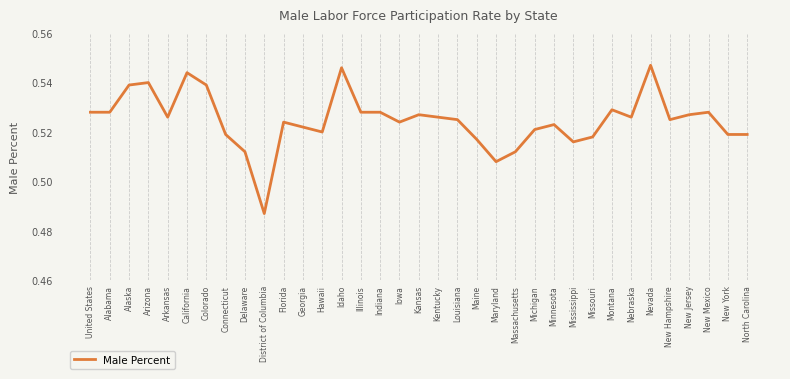

Which category has the lowest value across all series?

District of Columbia